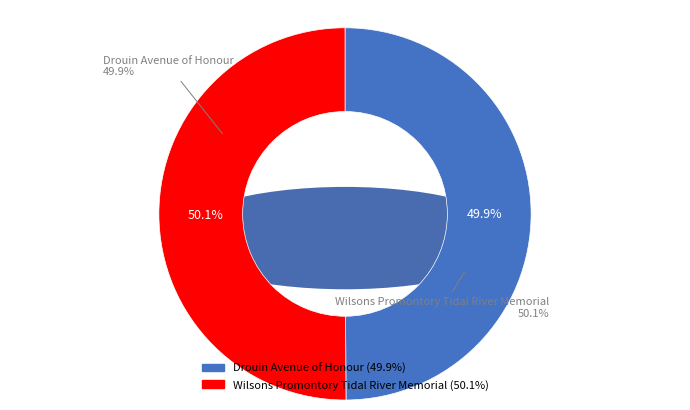

To the nearest percent, what percentage of the pie is Drouin Avenue of Honour?

50%